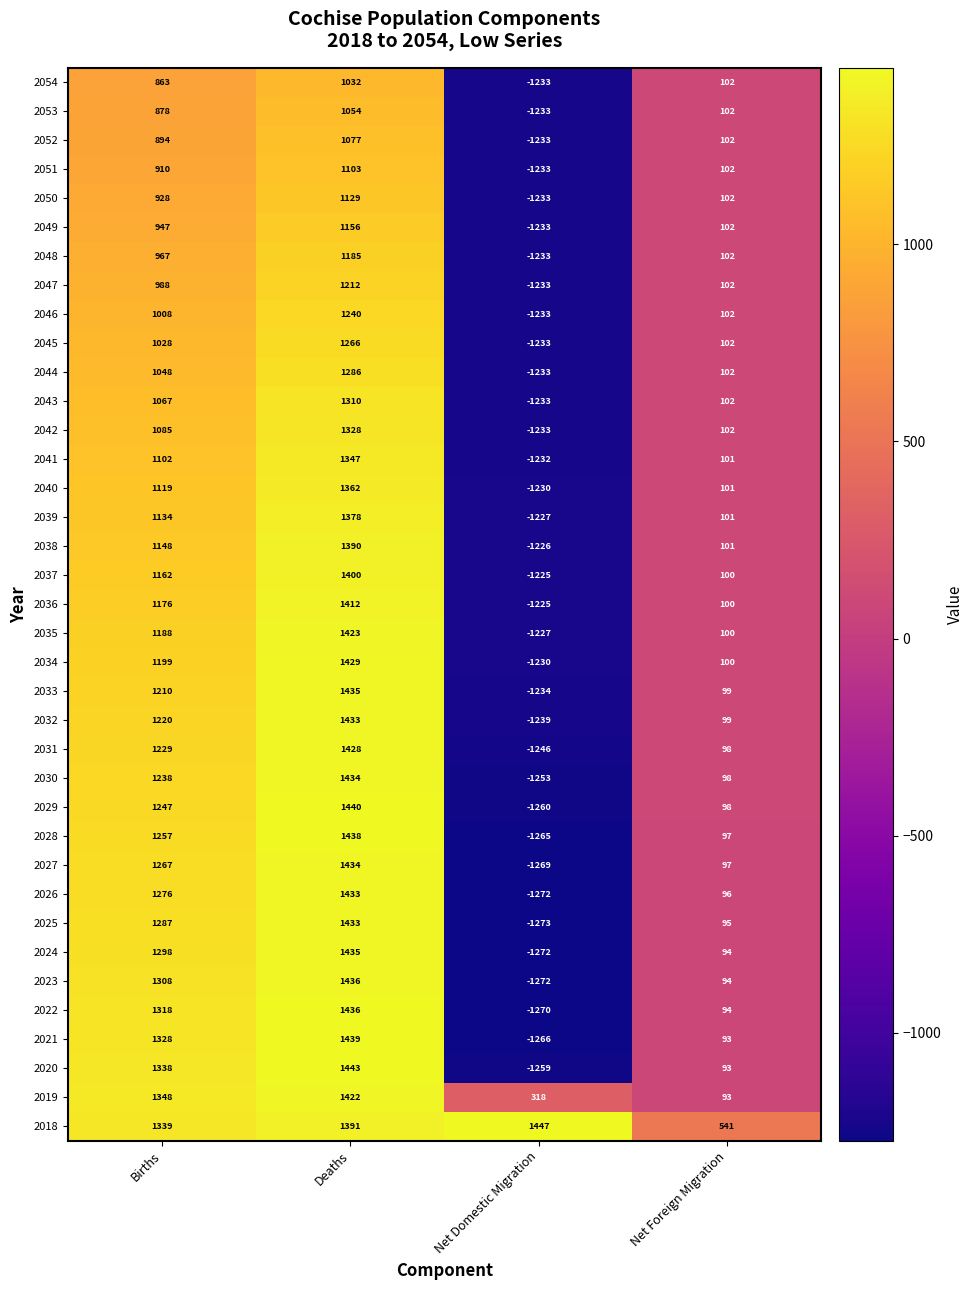

How many distinct data groups are displayed?

37